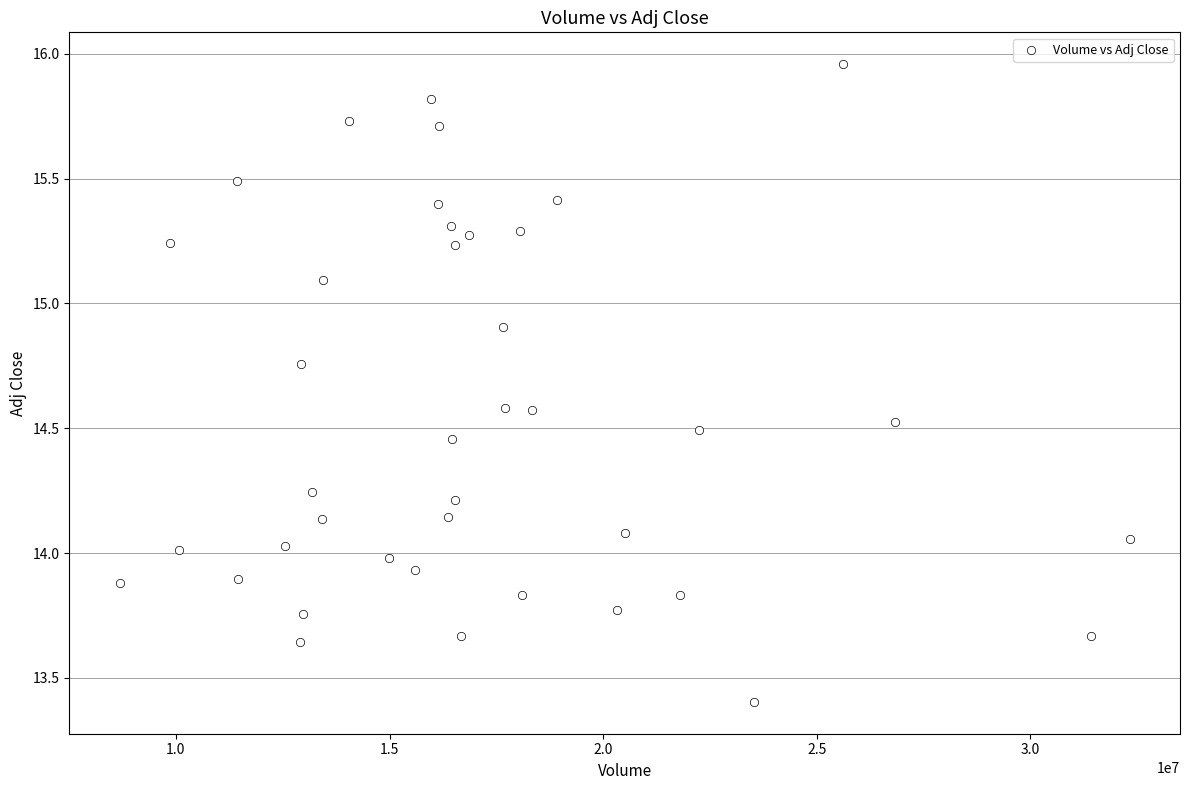

What is the range of X values (max minus min)?

23634300.0